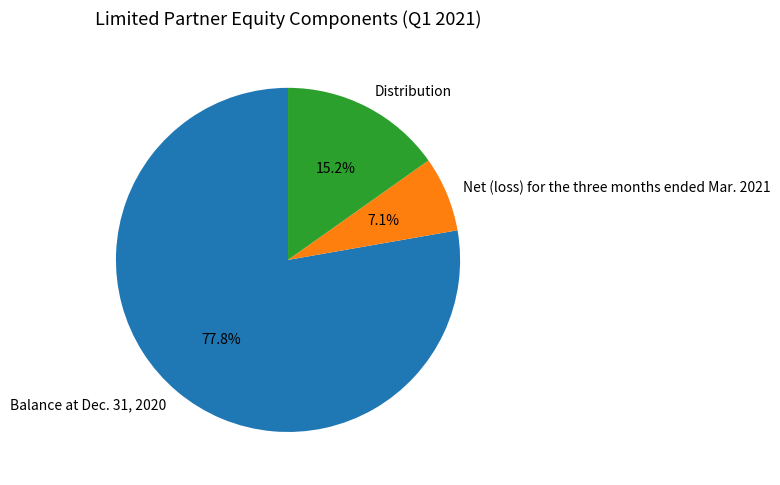

What percentage is the Balance at Dec. 31, 2020 slice, to the nearest percent?

78%